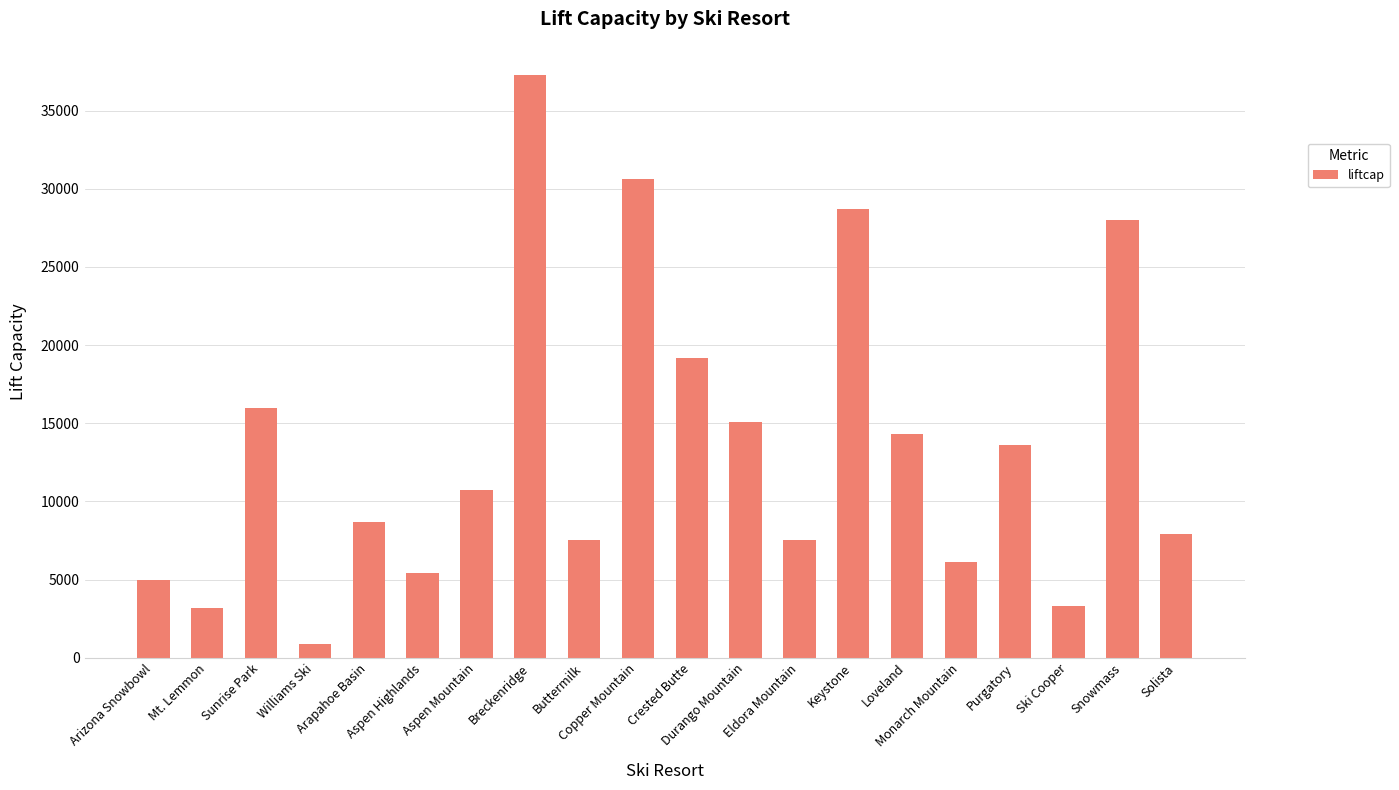

What is the difference between the maximum and second lowest values?

34080